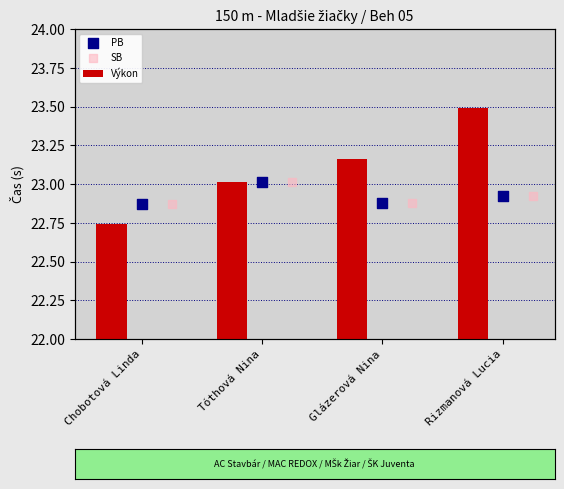

What are all the series names shown in the legend?

Výkon, PB, SB